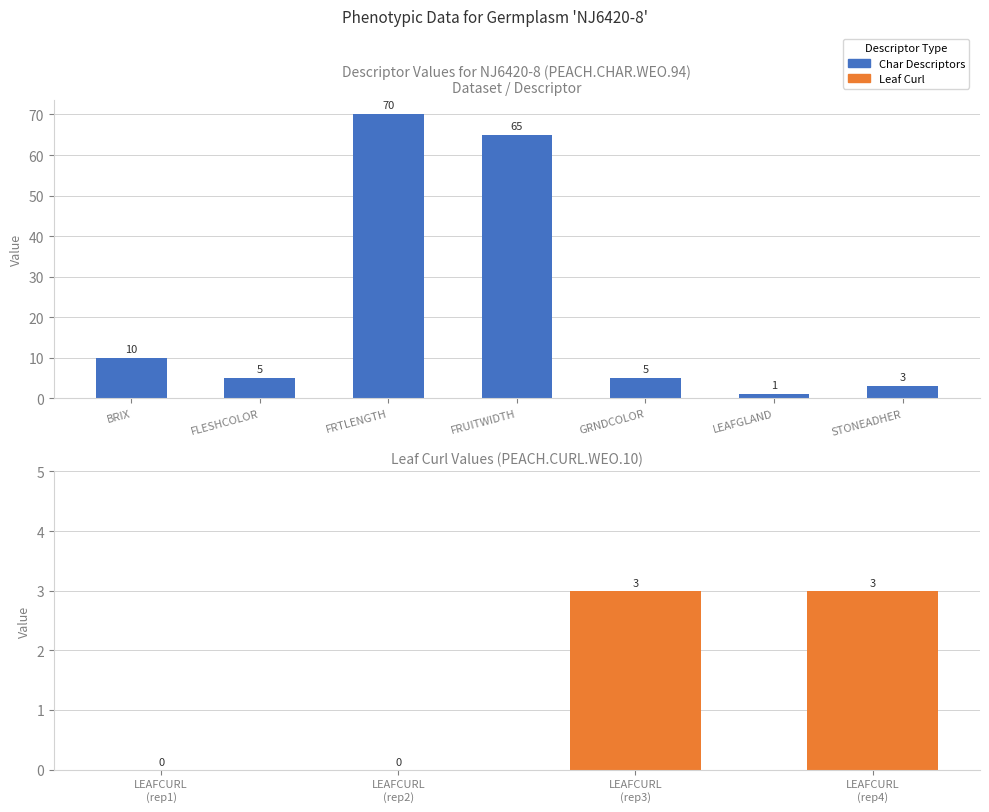

The chart shows a value of 5 at GRNDCOLOR. True or false?

True